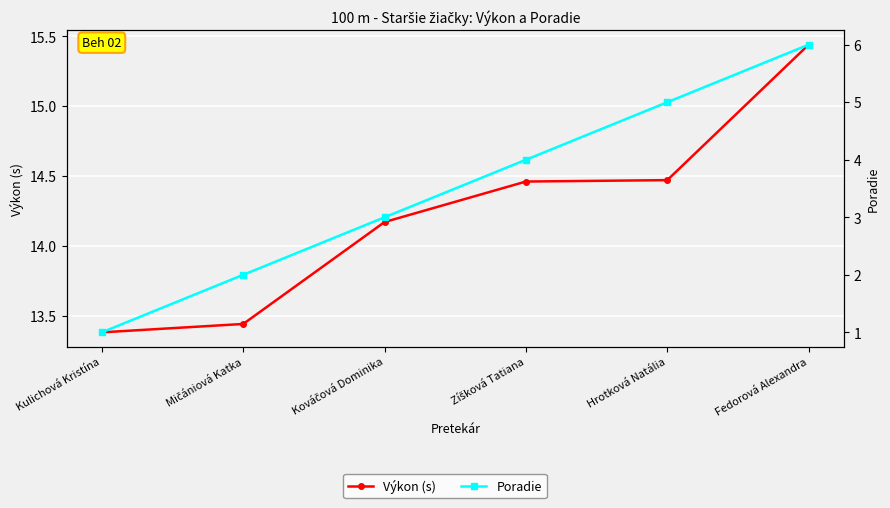

At Fedorová Alexandra, list the series in order from largest to smallest.

Výkon (s), Poradie